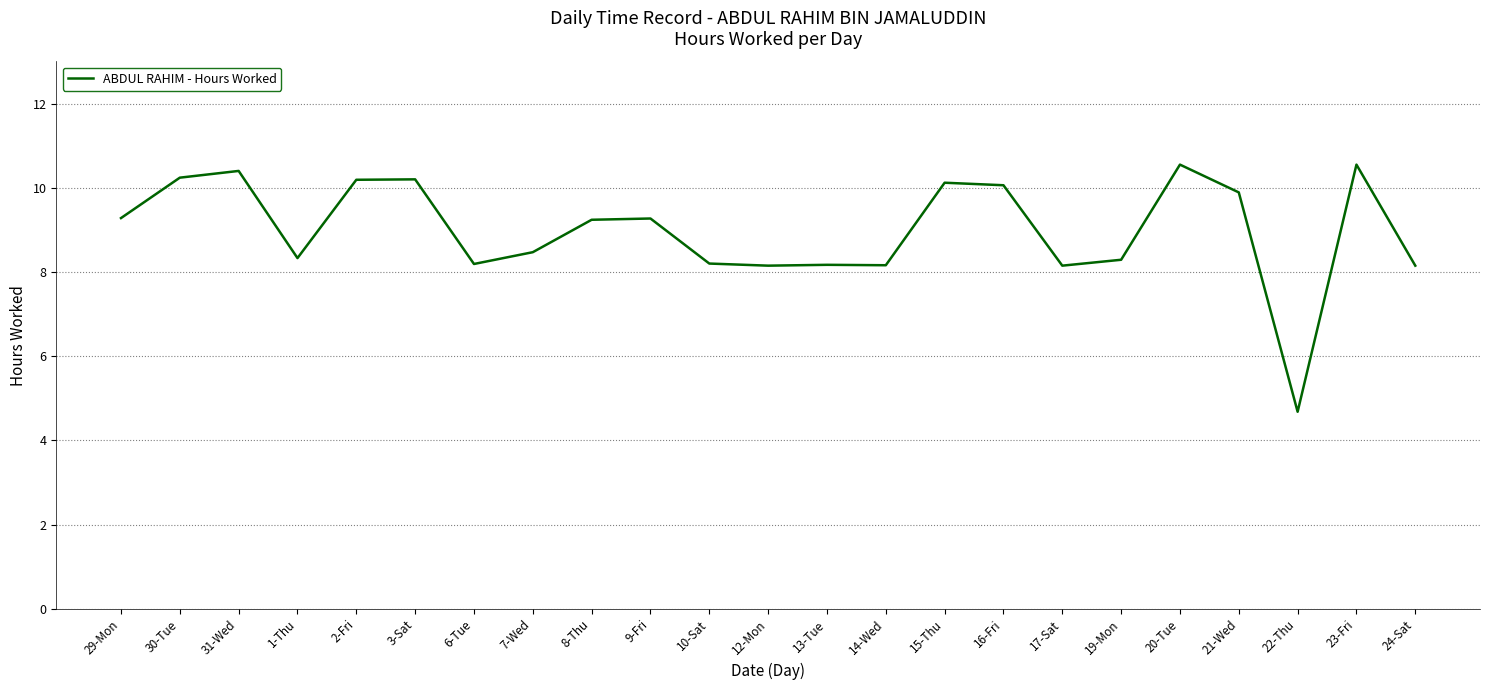

What is the change in value from 2-Fri to 23-Fri?

+0.4